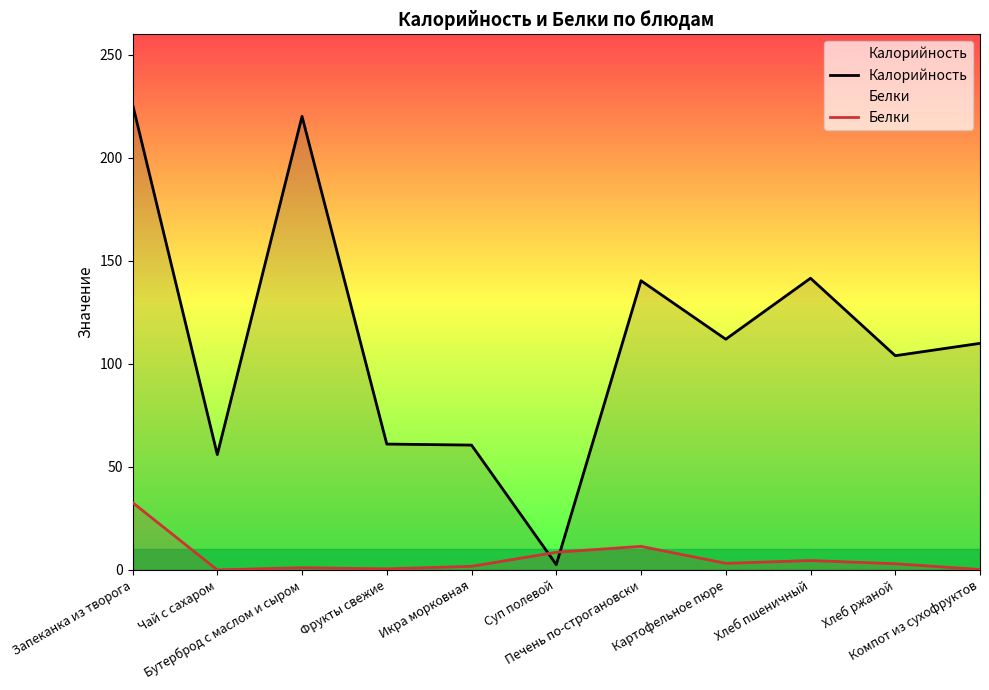

At how many categories does at least one series exceed 19?

10